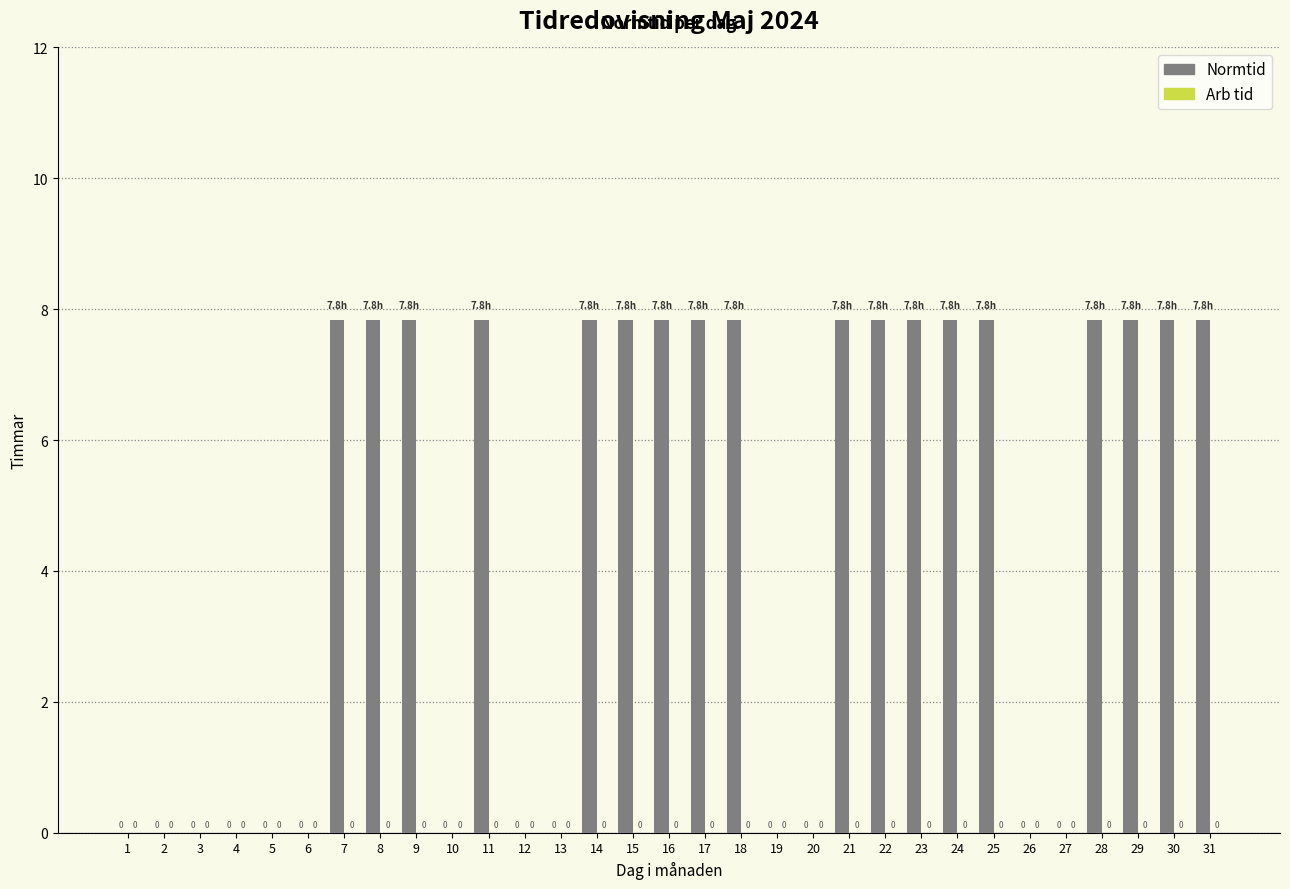

Is it true that the value at 1 is -3.4?

False